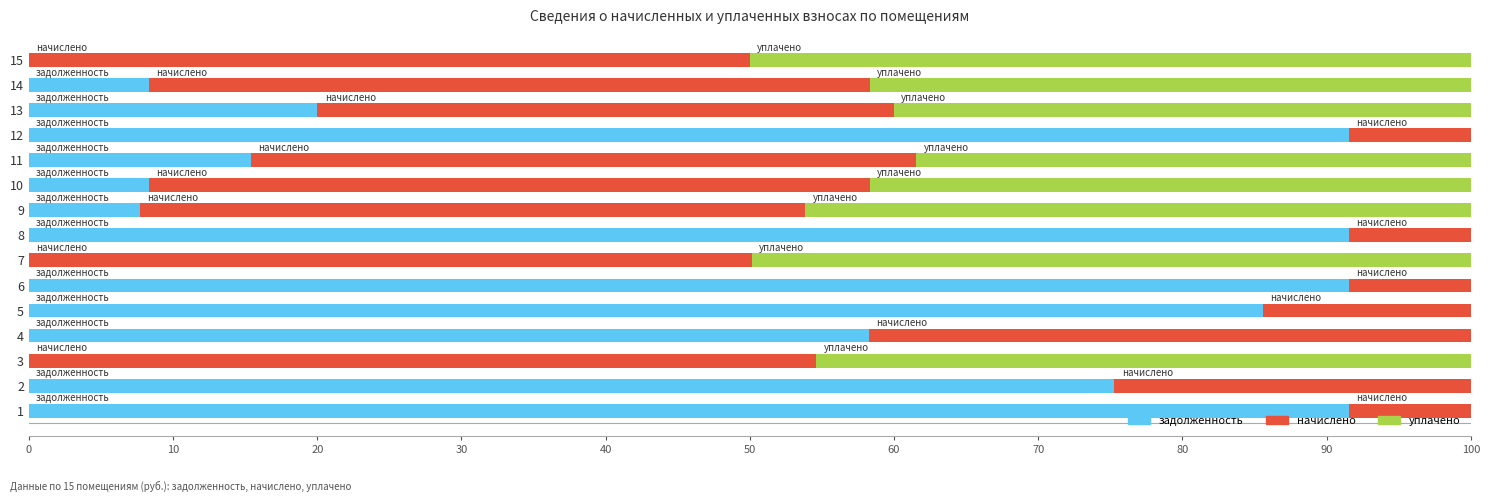

What is the total value across all series at 4?

100.0